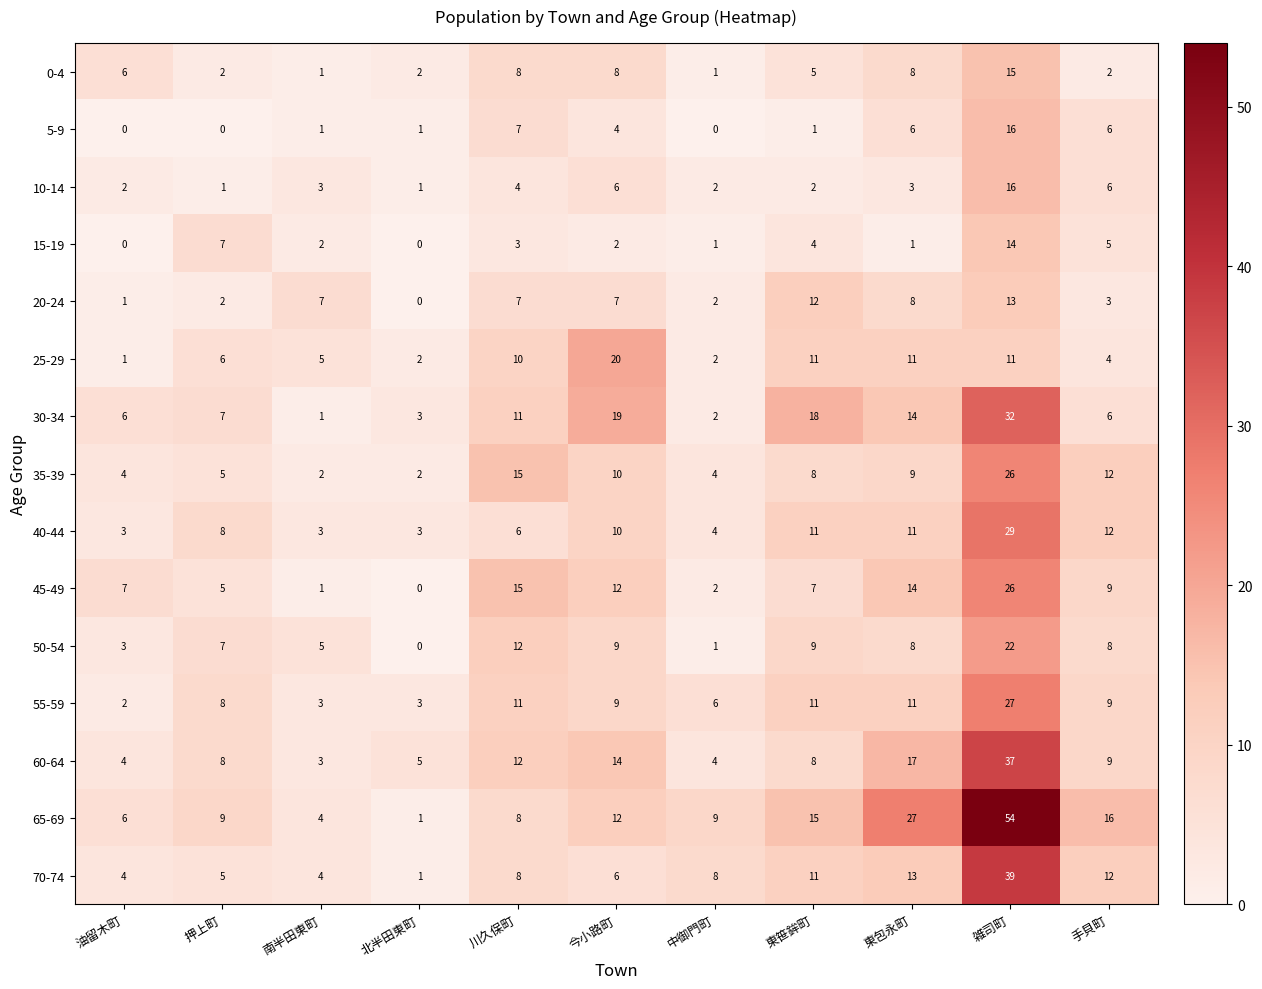

What is the difference between the highest and lowest values at 押上町?

9